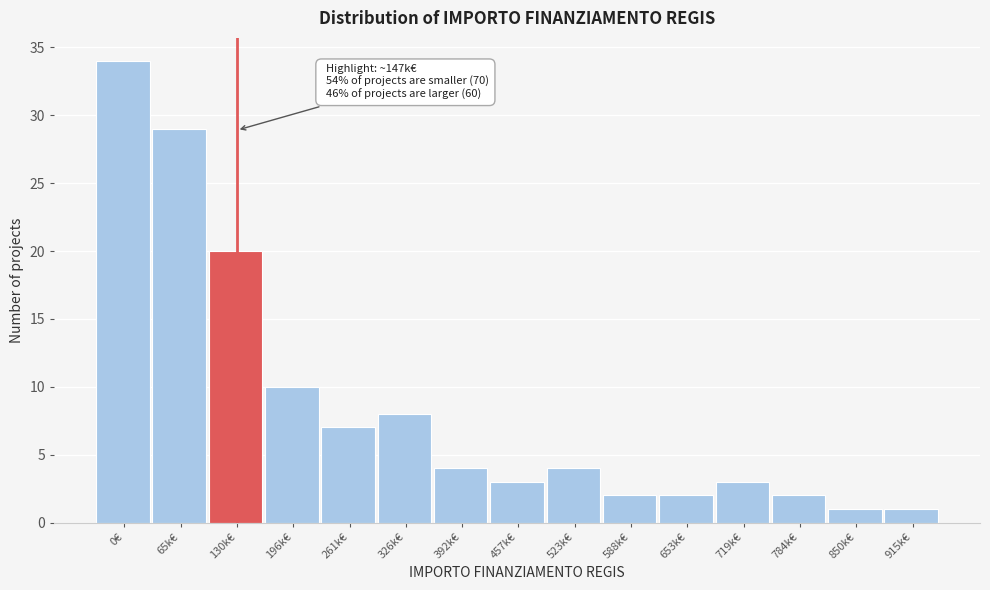

Reading right to left, what are all the values shown in this chart?

915k€=1	850k€=1	784k€=2	719k€=3	653k€=2	588k€=2	523k€=4	457k€=3	392k€=4	326k€=8	261k€=7	196k€=10	130k€=20	65k€=29	0€=34